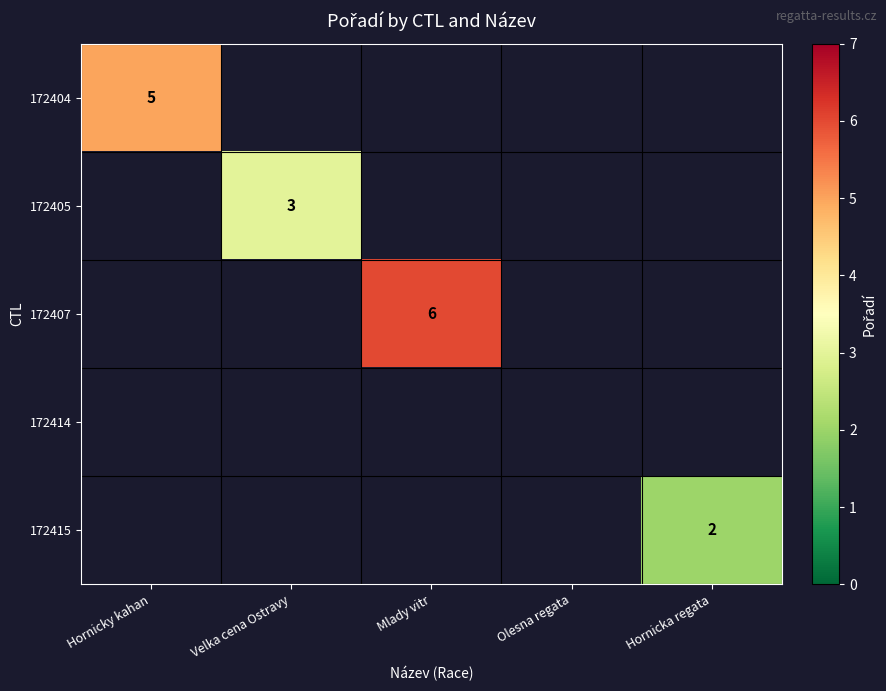

Is it true that 172404 equals 5 at Hornicky kahan?

True